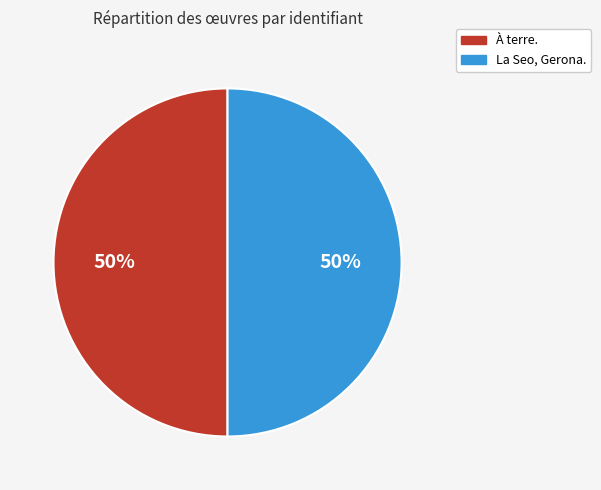

To the nearest percent, what is the average slice percentage?

50%